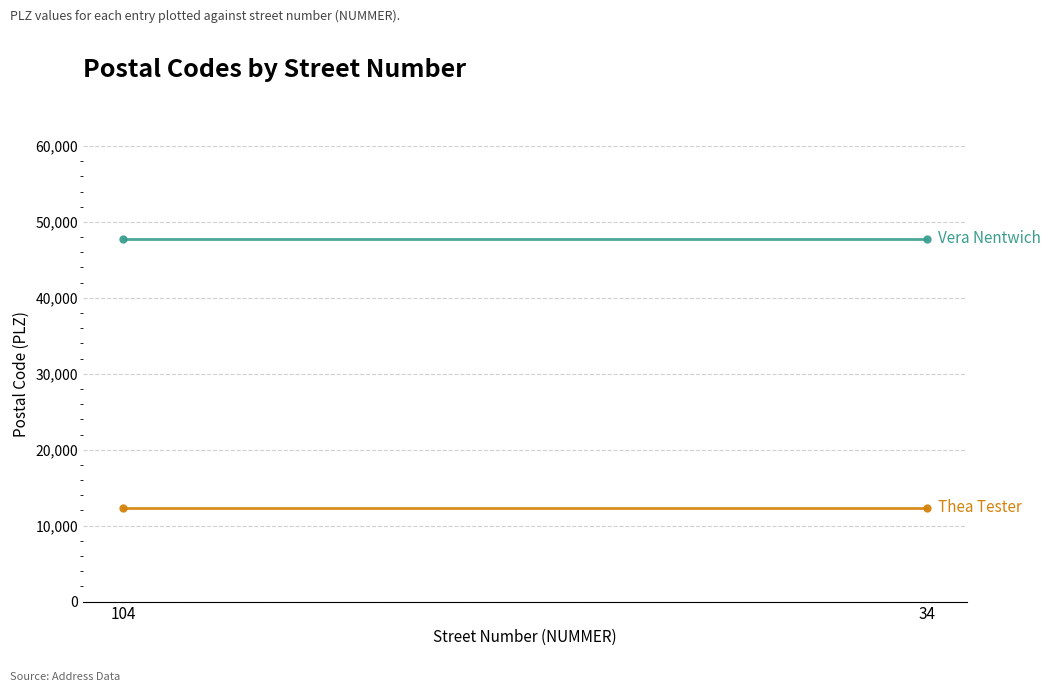

Which category has the highest value across all series?

104